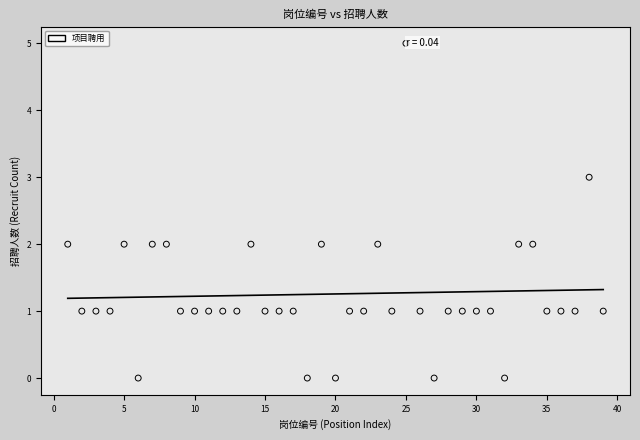

What is the range of Y values (max minus min)?

5